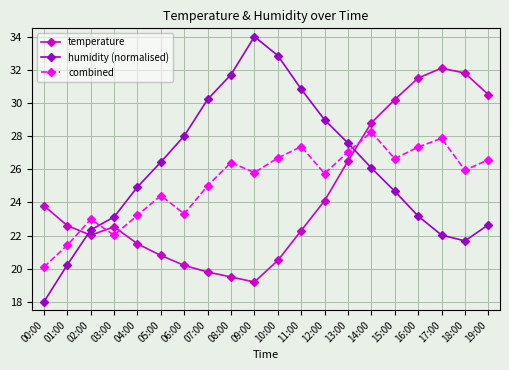

Between which two adjacent categories do combined and temperature first intersect?

01:00 and 02:00